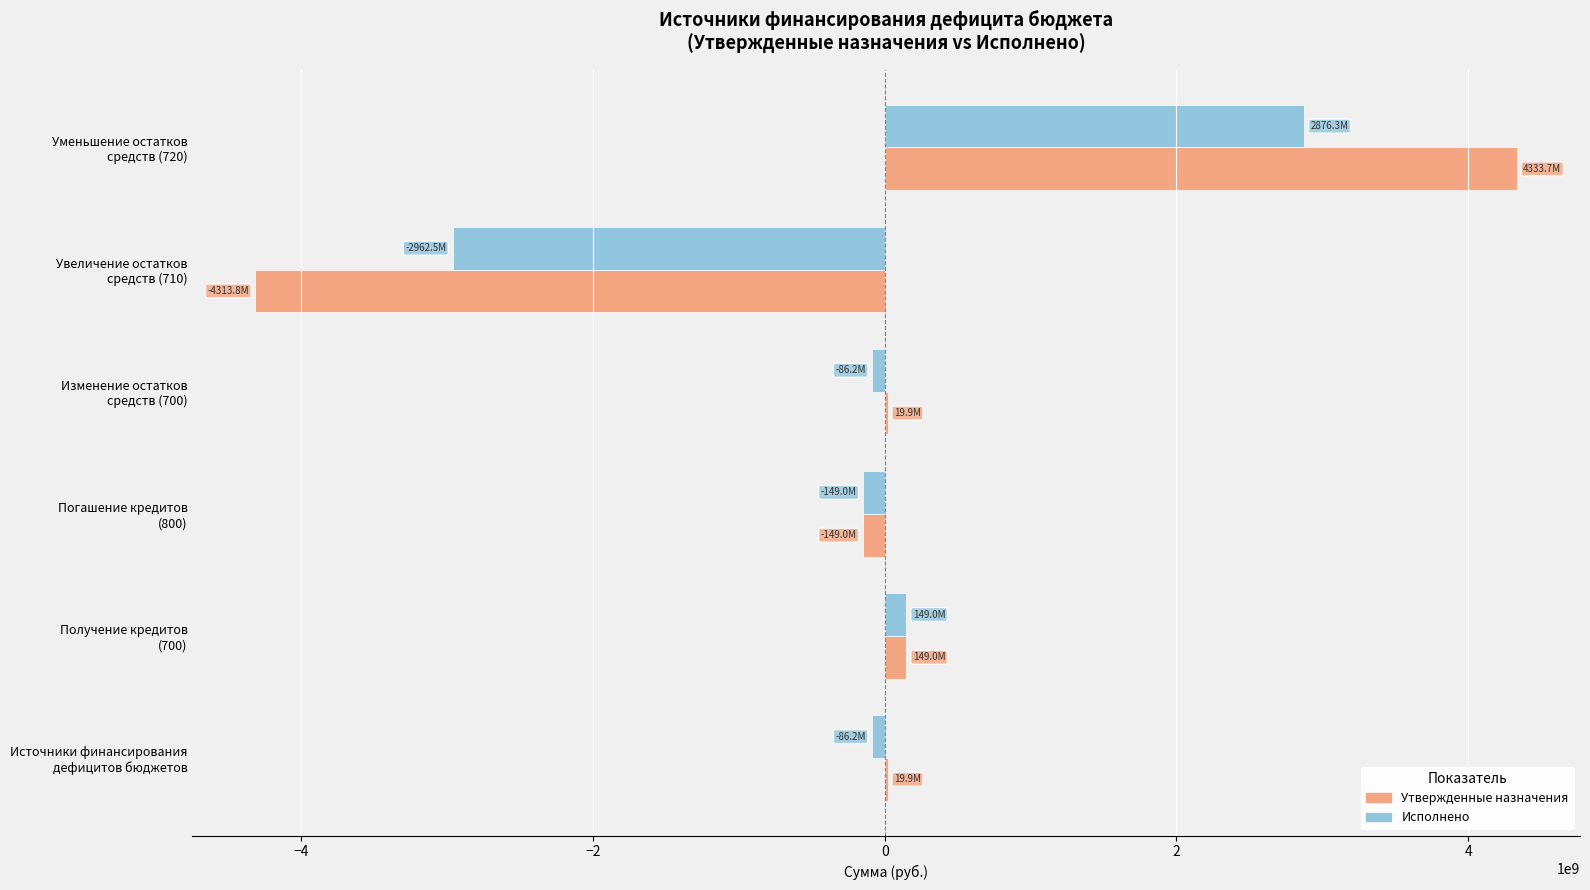

What is the highest value of the Утвержденные назначения series?

4333706130.0